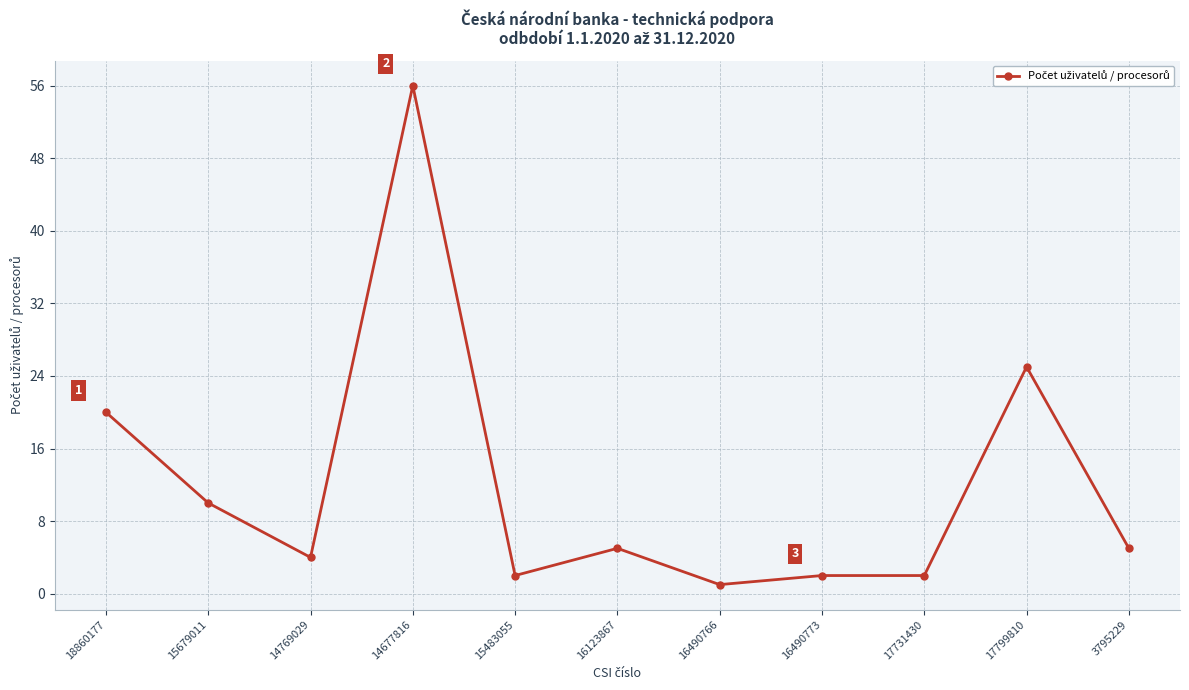

What is the difference between the values at 15679011 and 18860177?

10